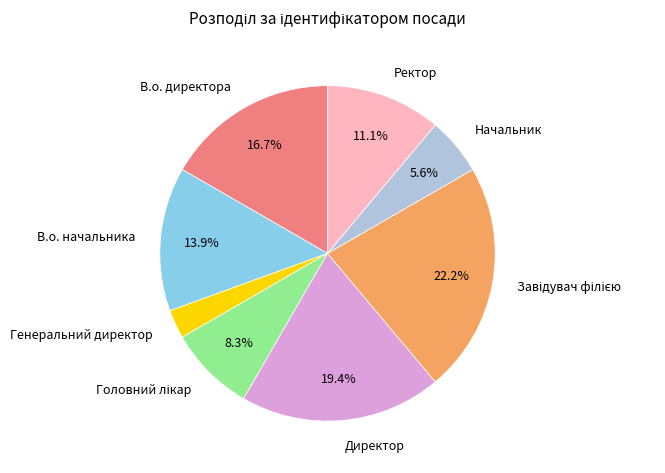

What is the smallest slice in the pie chart?

Генеральний директор